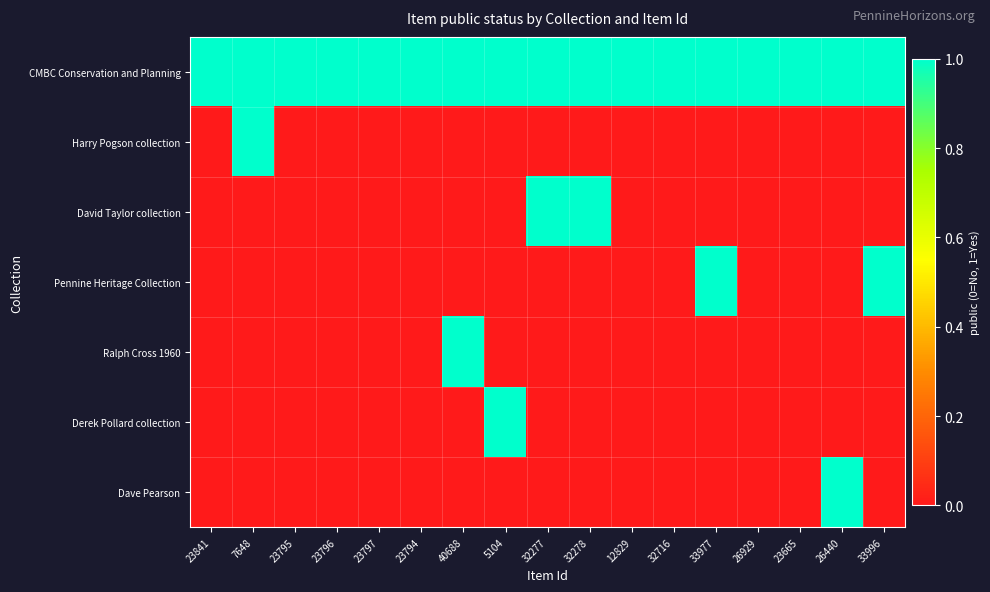

Reading left to right, what are all the values shown in this chart?

CMBC Conservation and Planning: 23841=1	7648=1	23795=1	23796=1	23797=1	23794=1	40688=1	5104=1	32277=1	32278=1	12829=1	32716=1	33977=1	26929=1	23665=1	26440=1	33996=1
Harry Pogson collection: 23841=0	7648=1	23795=0	23796=0	23797=0	23794=0	40688=0	5104=0	32277=0	32278=0	12829=0	32716=0	33977=0	26929=0	23665=0	26440=0	33996=0
David Taylor collection: 23841=0	7648=0	23795=0	23796=0	23797=0	23794=0	40688=0	5104=0	32277=1	32278=1	12829=0	32716=0	33977=0	26929=0	23665=0	26440=0	33996=0
Pennine Heritage Collection: 23841=0	7648=0	23795=0	23796=0	23797=0	23794=0	40688=0	5104=0	32277=0	32278=0	12829=0	32716=0	33977=1	26929=0	23665=0	26440=0	33996=1
Ralph Cross 1960: 23841=0	7648=0	23795=0	23796=0	23797=0	23794=0	40688=1	5104=0	32277=0	32278=0	12829=0	32716=0	33977=0	26929=0	23665=0	26440=0	33996=0
Derek Pollard collection: 23841=0	7648=0	23795=0	23796=0	23797=0	23794=0	40688=0	5104=1	32277=0	32278=0	12829=0	32716=0	33977=0	26929=0	23665=0	26440=0	33996=0
Dave Pearson: 23841=0	7648=0	23795=0	23796=0	23797=0	23794=0	40688=0	5104=0	32277=0	32278=0	12829=0	32716=0	33977=0	26929=0	23665=0	26440=1	33996=0